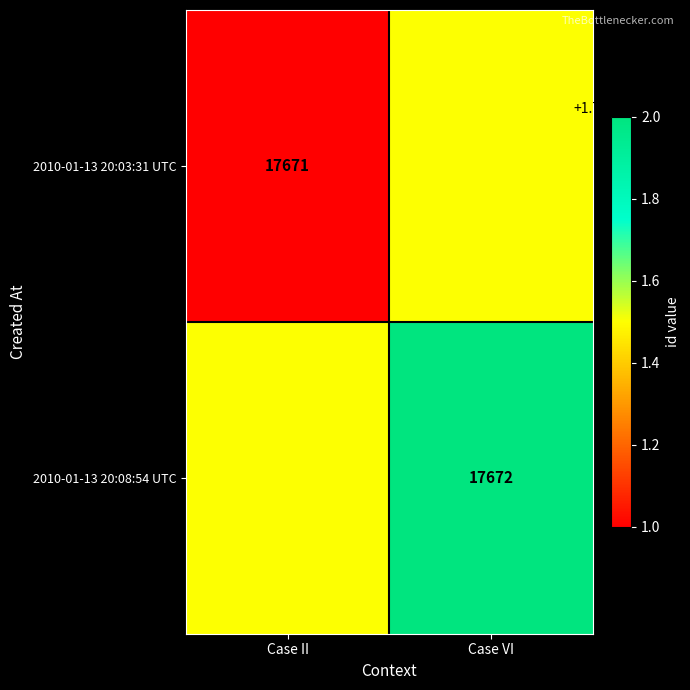

Is the value of 2010-01-13 20:03:31 UTC at Case II greater than the value of 2010-01-13 20:08:54 UTC at Case VI?

No